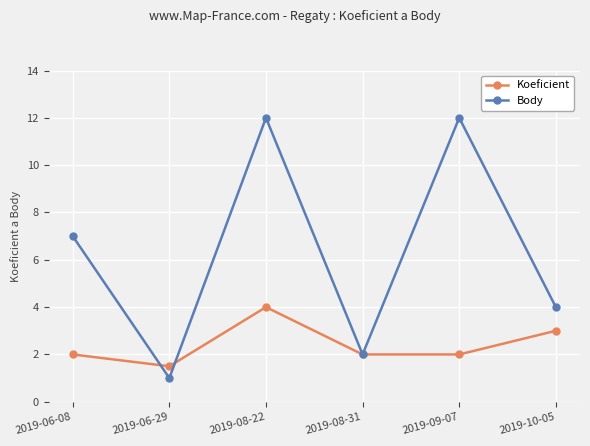

Reading right to left, transcribe all the data shown in this chart.

Koeficient: 2019-10-05=3.0	2019-09-07=2.0	2019-08-31=2.0	2019-08-22=4.0	2019-06-29=1.5	2019-06-08=2.0
Body: 2019-10-05=4.0	2019-09-07=12.0	2019-08-31=2.0	2019-08-22=12.0	2019-06-29=1.0	2019-06-08=7.0